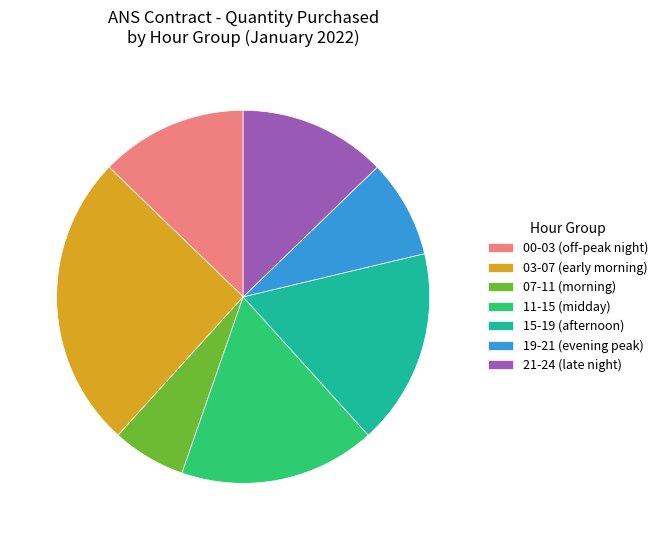

Which has a higher value, 00-03 (off-peak night) or 07-11 (morning)?

00-03 (off-peak night)